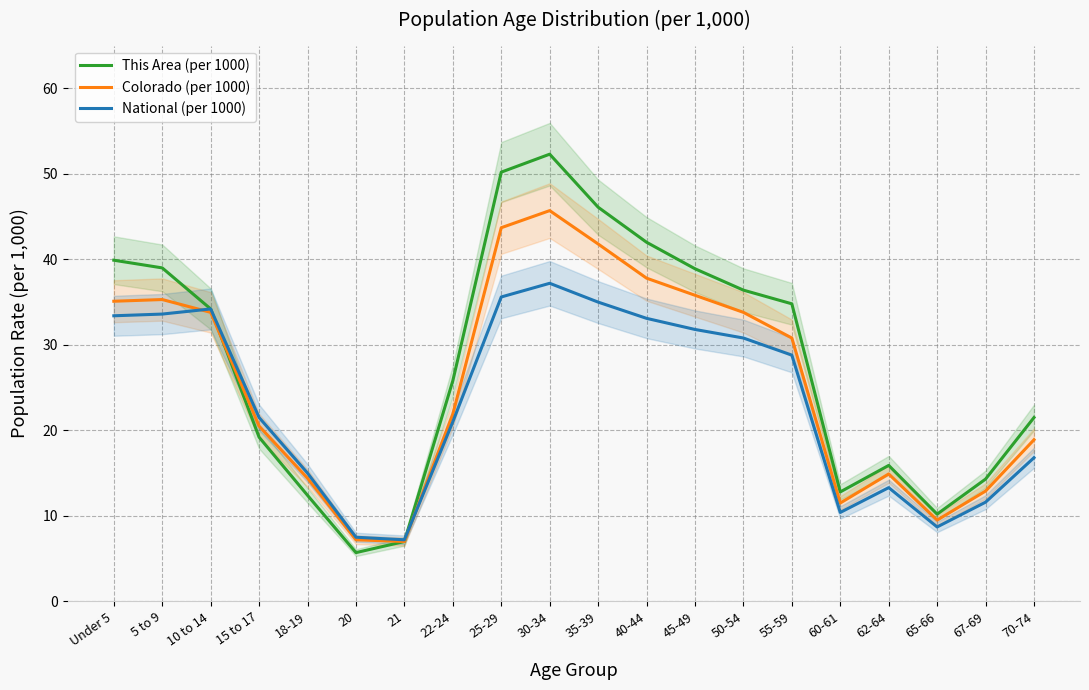

Rank the series by their maximum value, from lowest to highest.

National (per 1000), Colorado (per 1000), This Area (per 1000)